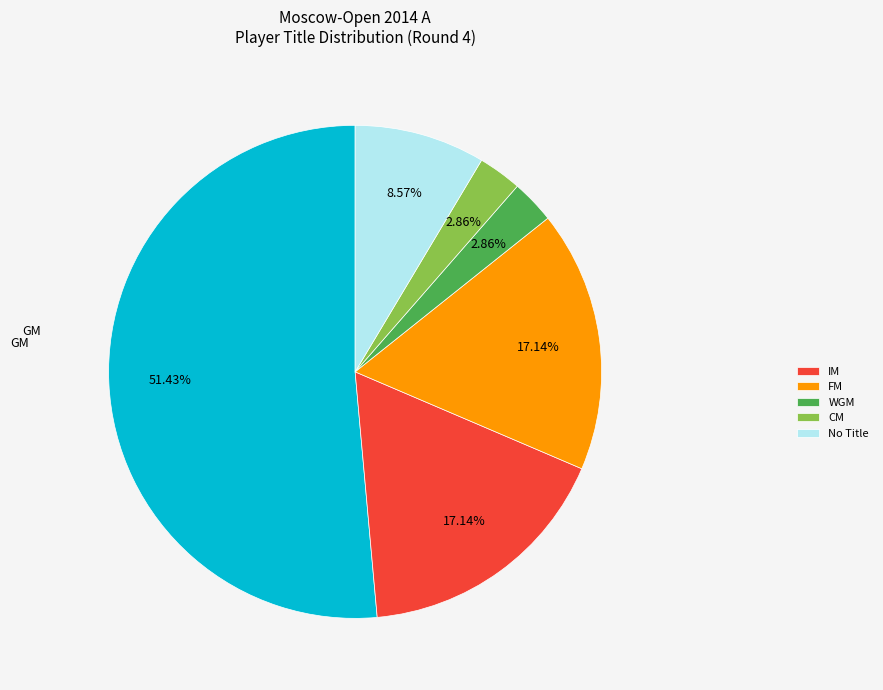

Does any single category account for the majority?

Yes